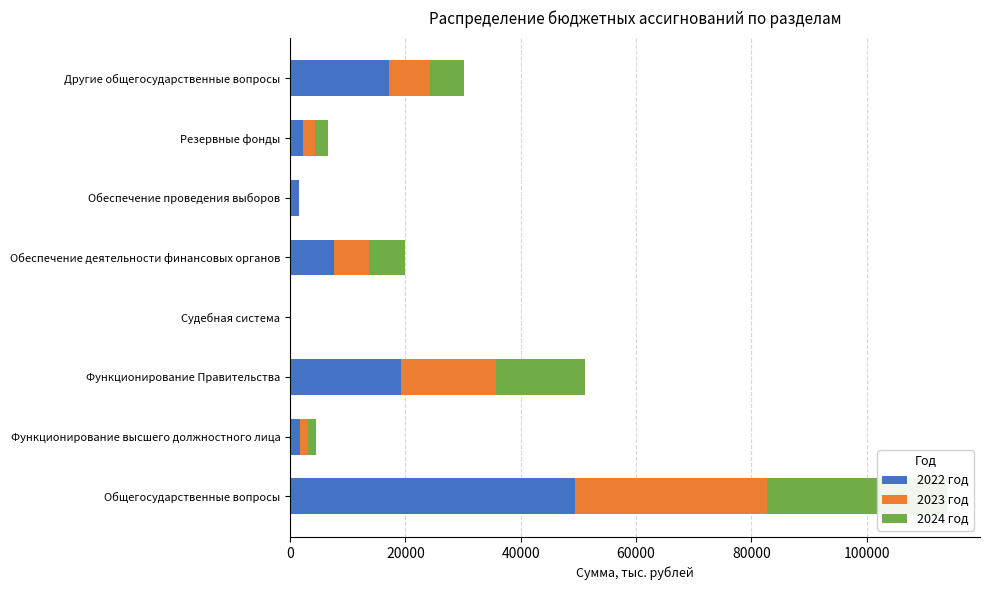

What is the value of the 2022 год bar at the 8th from the left?

17216.0